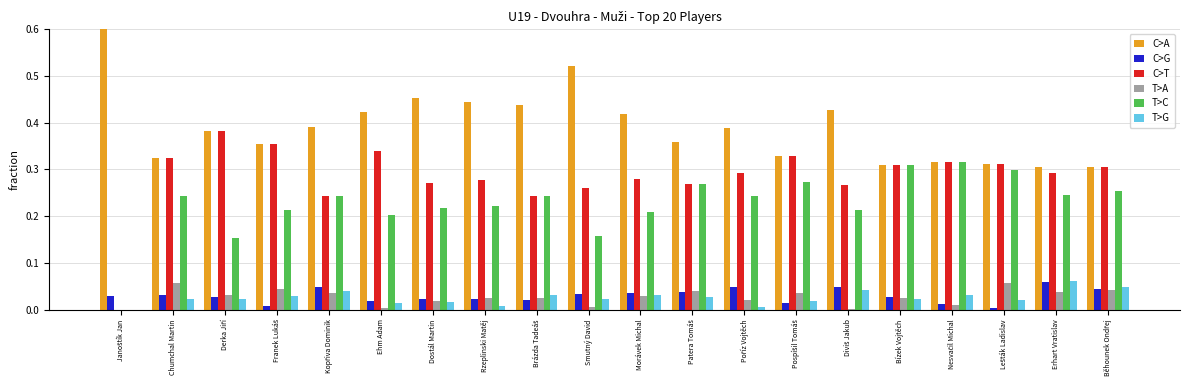

True or false: C>T has a value of 0.4 at Kopřiva Dominik.

False